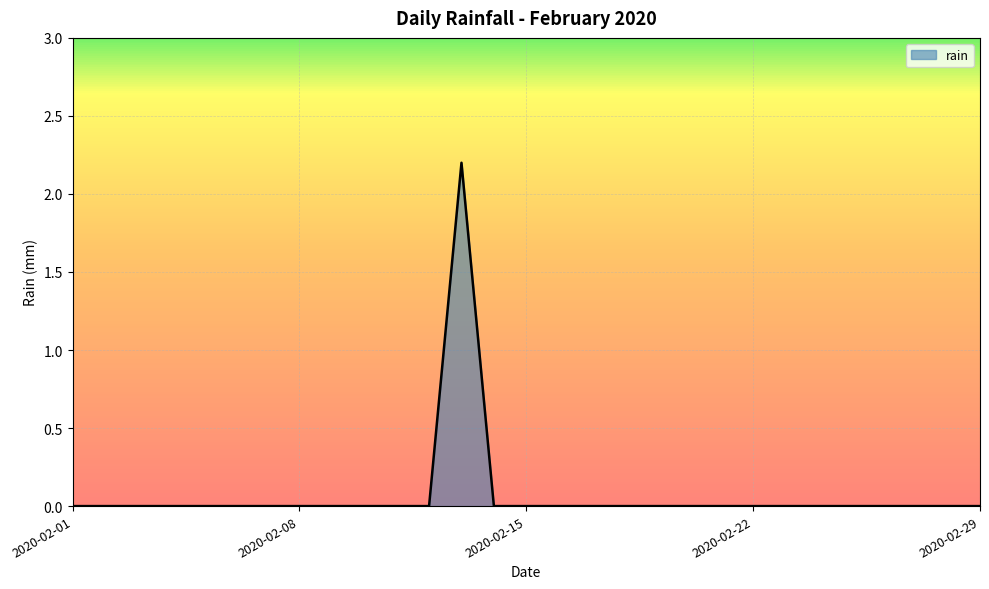

True or false: there are more than 0 points higher than both neighbors.

True